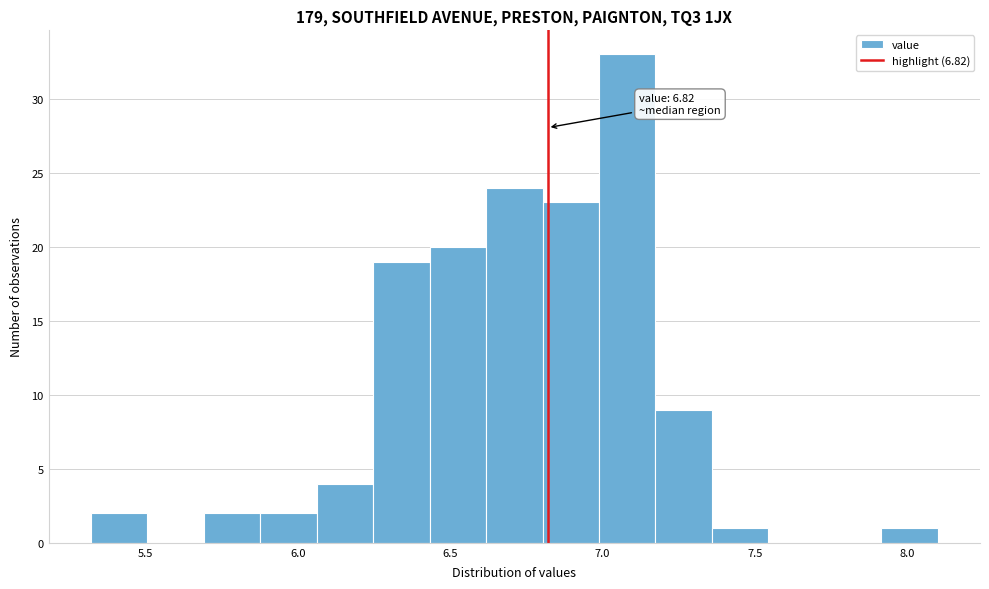

Around what value on the x-axis is the tallest bar? Give the approximate position of its centre, as read against the axis.

7.10